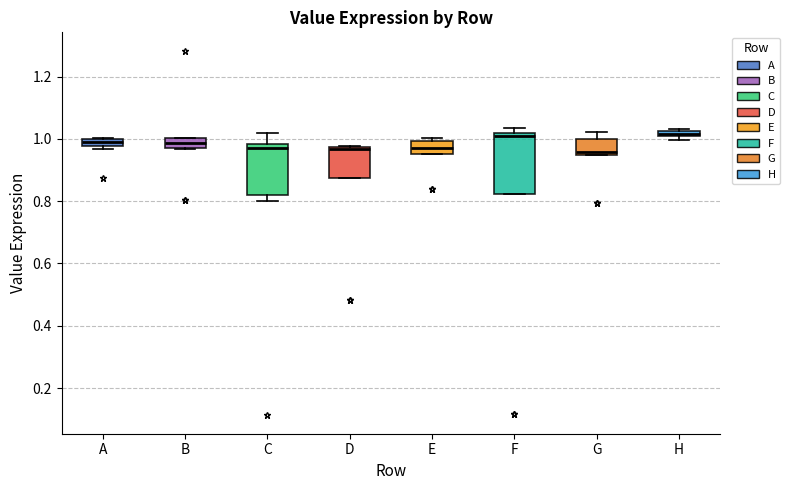

Where is the upper edge of the box for D on the y-axis? The values are not printed on the chart, so give them approximately, as read against the axis.

0.98